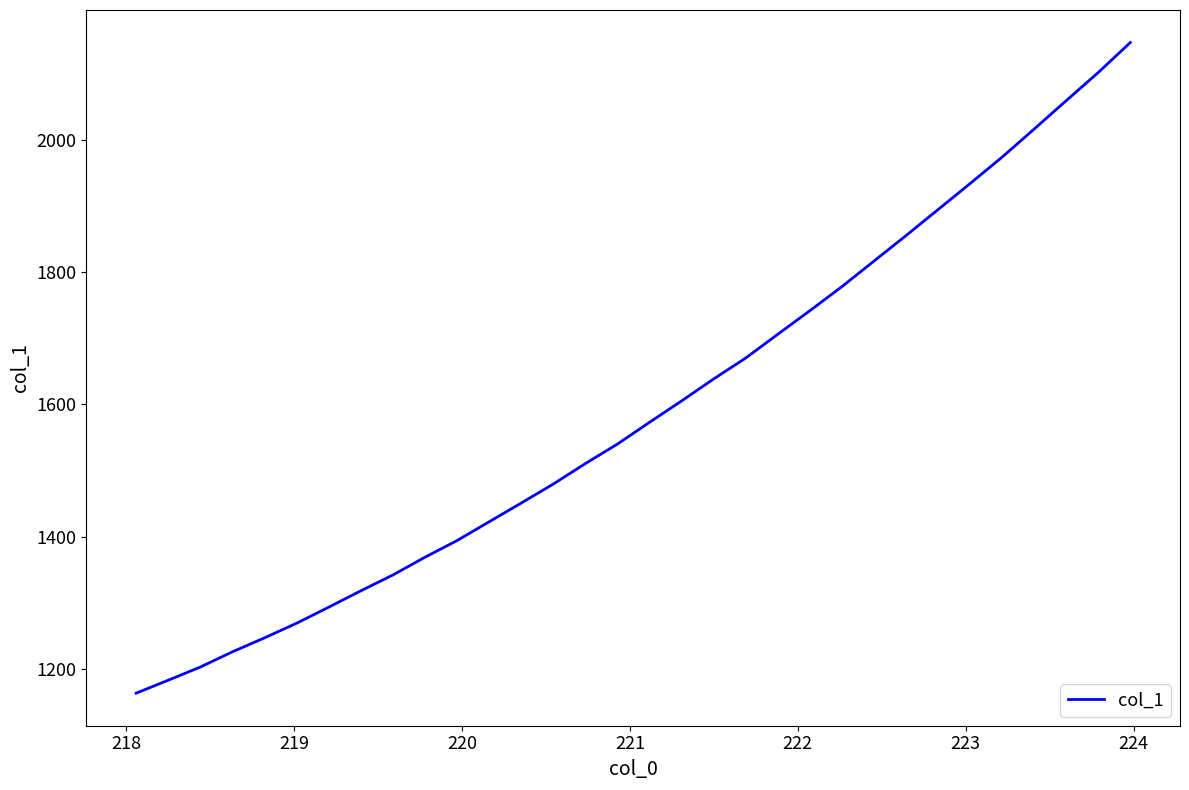

What is the maximum value shown in the chart?

2147.1